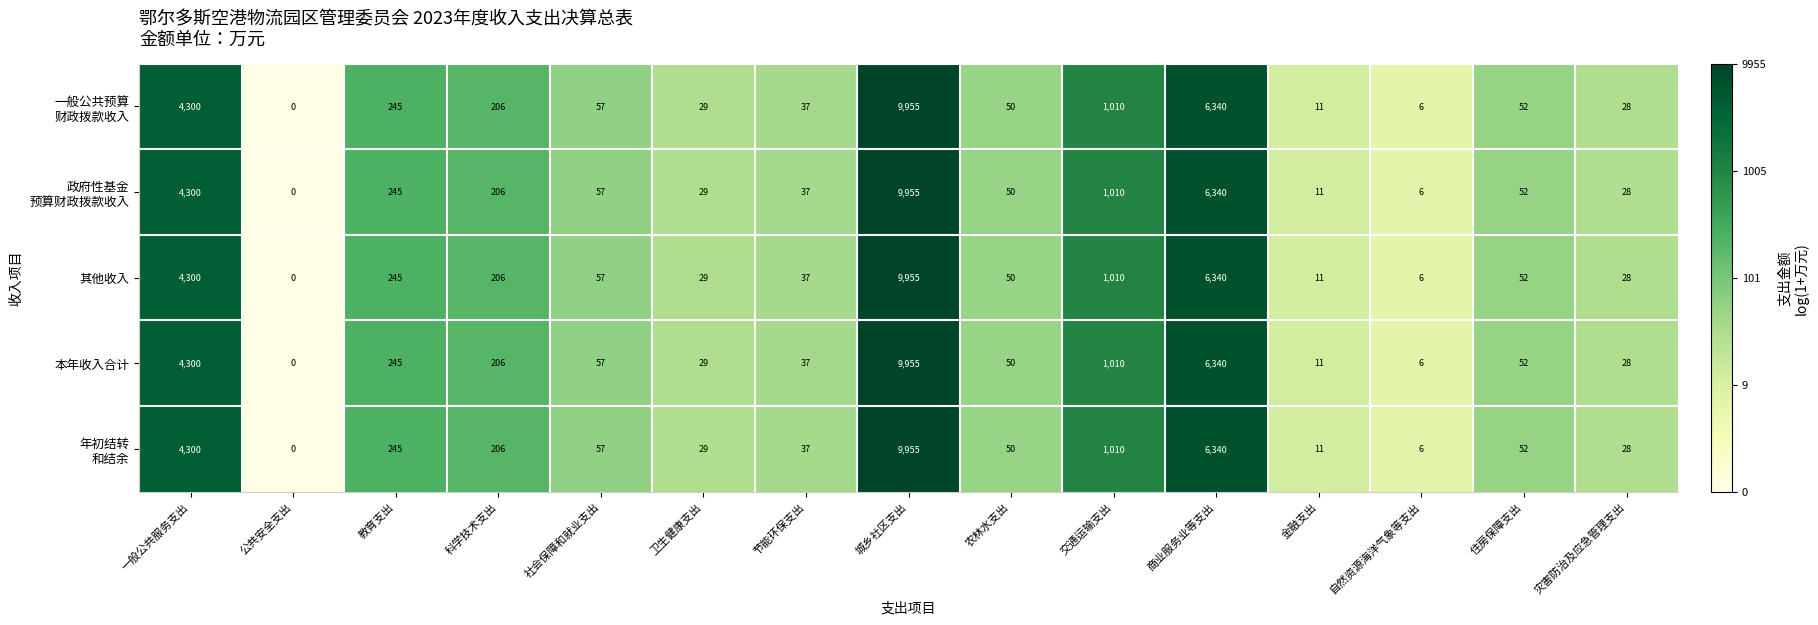

What is the sum of the 其他收入 values at 城乡社区支出 and 自然资源海洋气象等支出?

9961